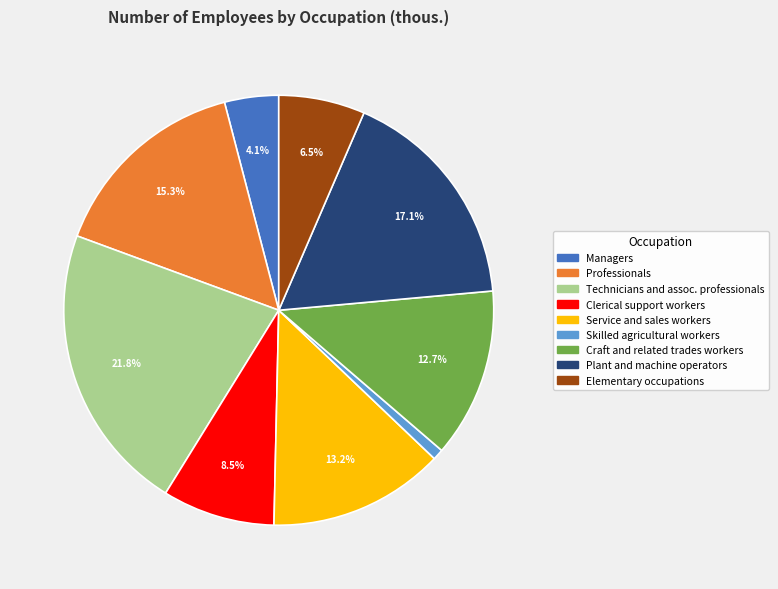

How many slices are in this pie chart?

9